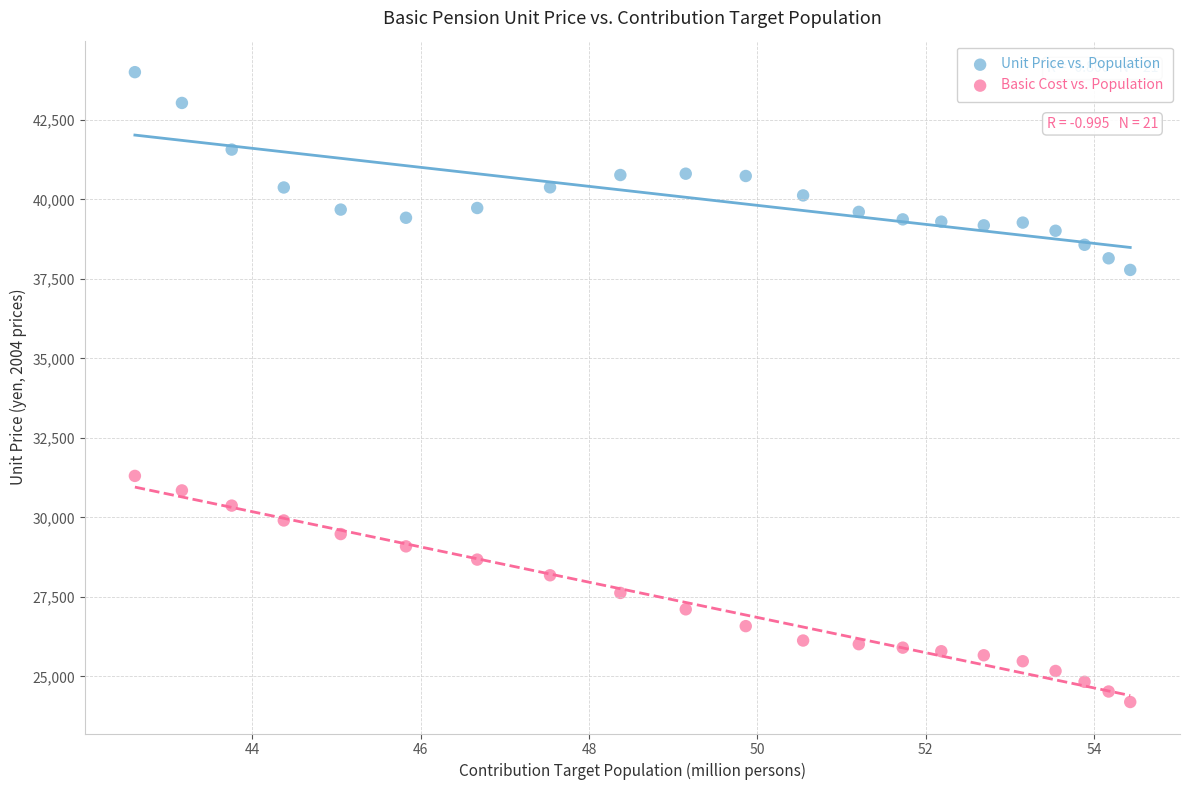

Which series reaches the minimum Y coordinate?

Basic Cost vs. Population